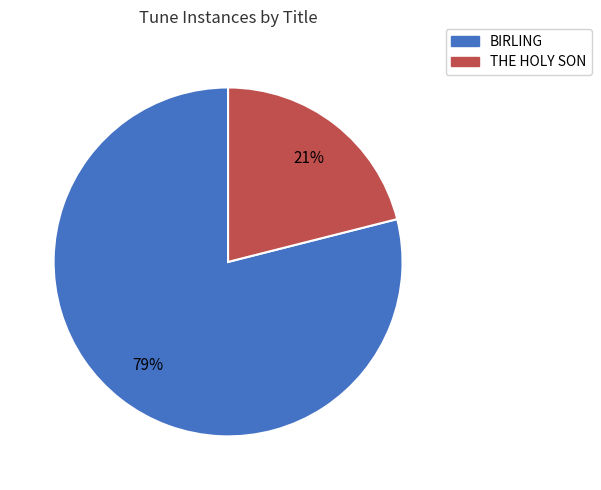

Is THE HOLY SON the majority of the pie?

No